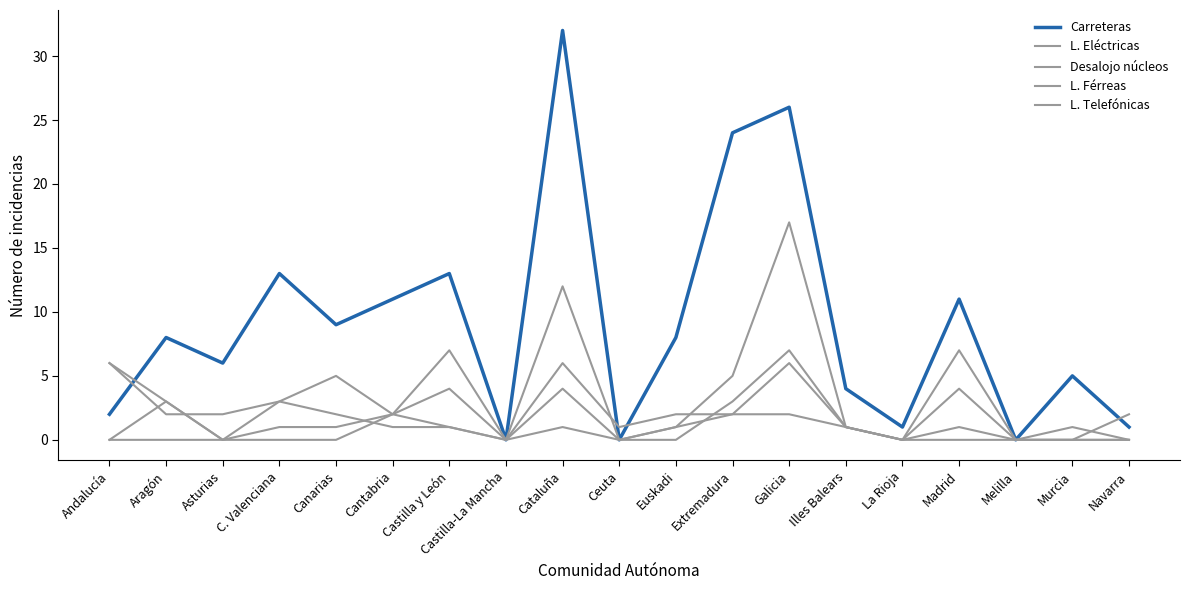

How many categories are shown in the chart?

19